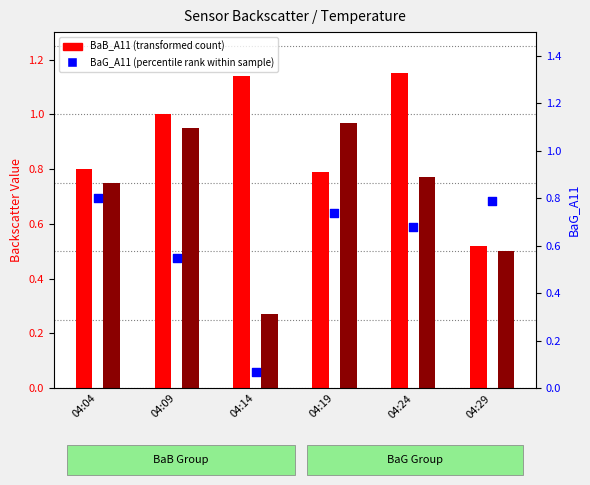

Which series has the largest total across all categories?

BaB_A11 (transformed count)